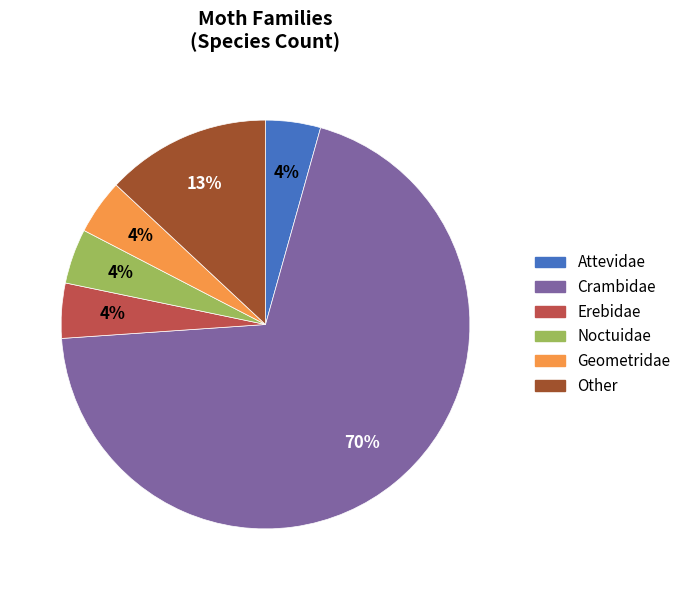

Is there any slice that represents more than half of the pie?

Yes